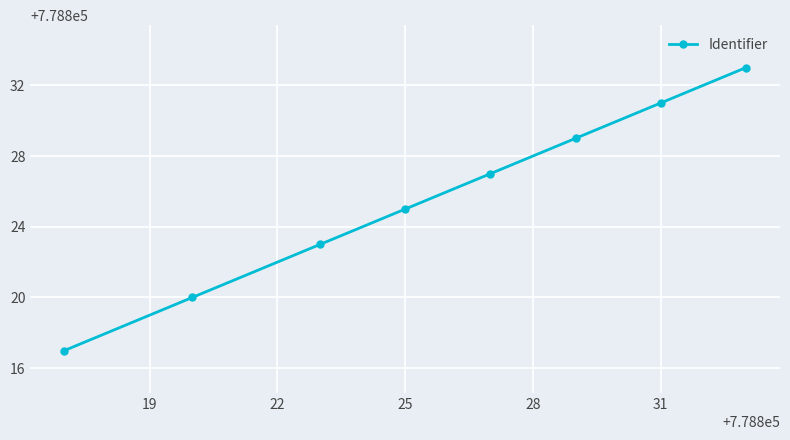

What is the difference between the second highest and minimum values?

14